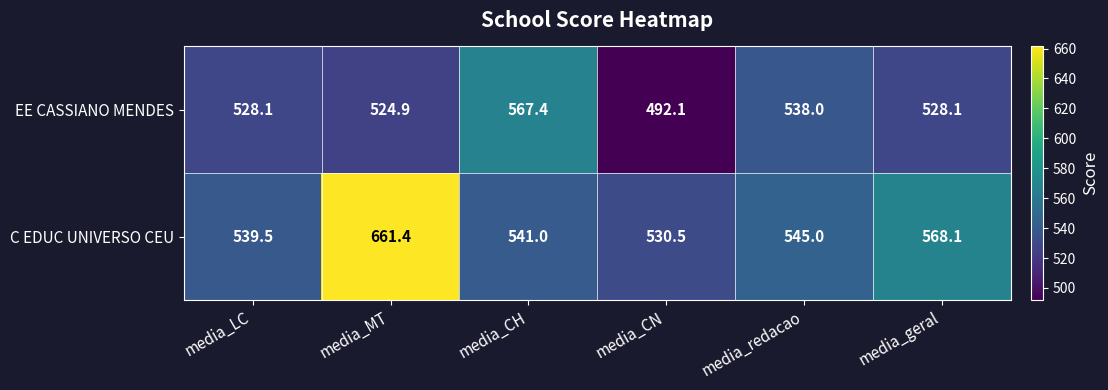

Where does the EE CASSIANO MENDES series first go above 528?

media_LC